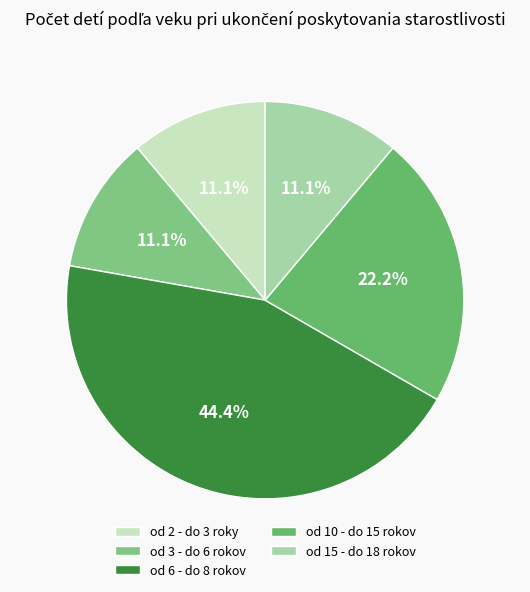

Does od 15 - do 18 rokov account for over 50% of the chart?

No